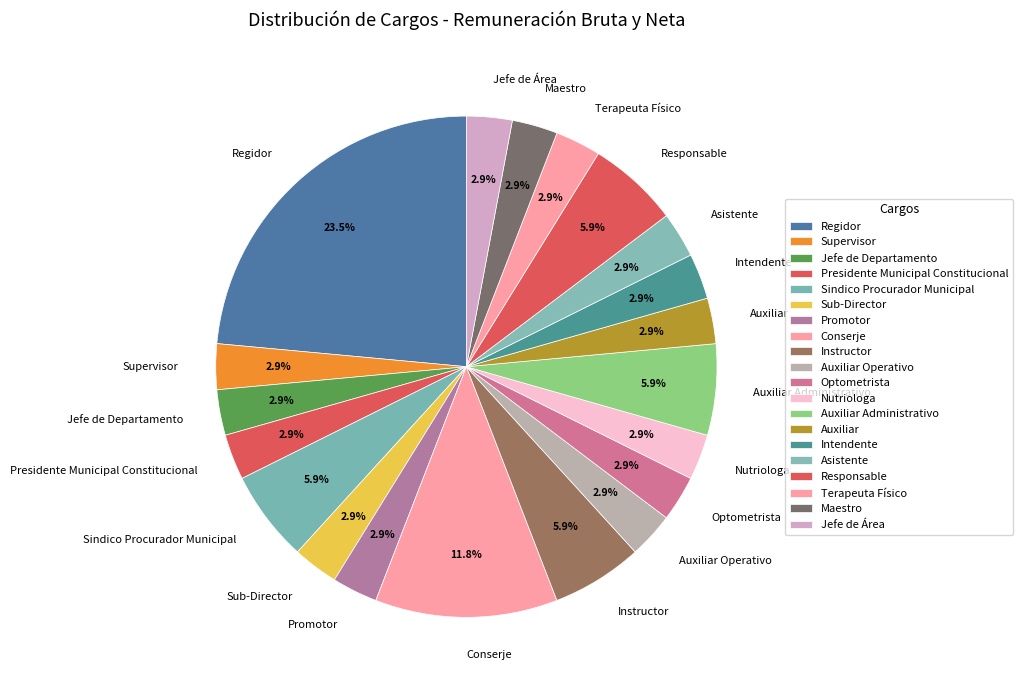

Does Conserje represent more than half of the total?

No